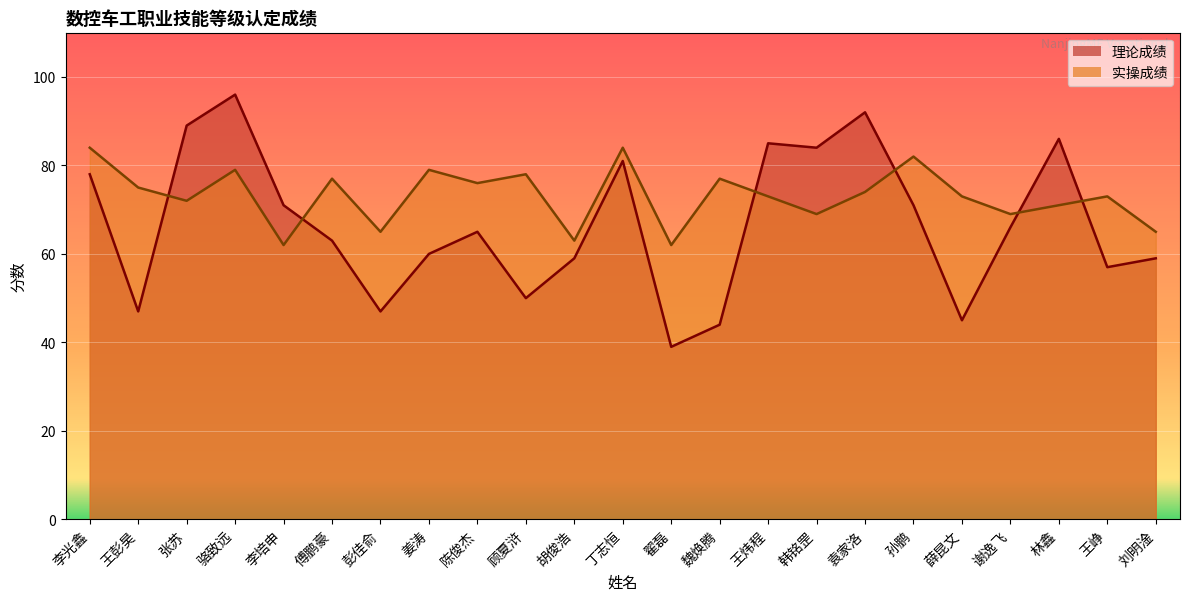

True or false: 理论成绩 and 实操成绩 cross at least once.

True